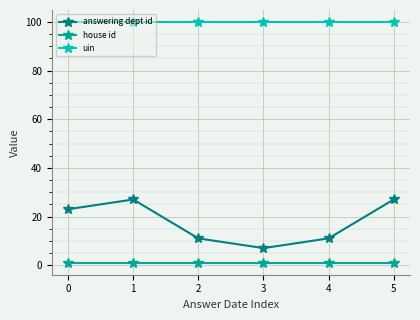

What is the minimum value for answering dept id?

7